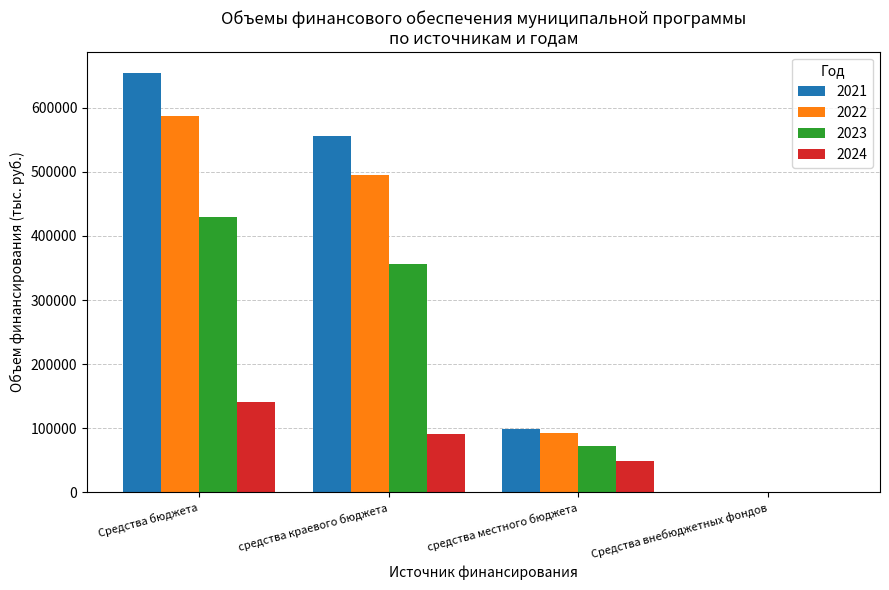

What is the sum of the 2022 values at Средства бюджета and средства краевого бюджета?

1083357.7